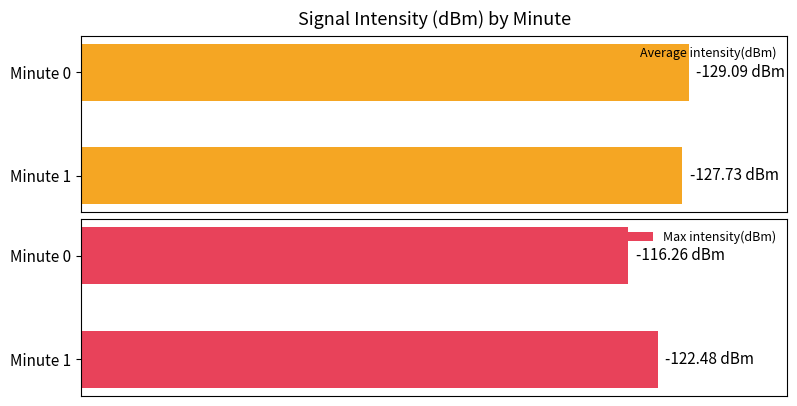

Which series changed the most between 0 and 1?

Max intensity(dBm)